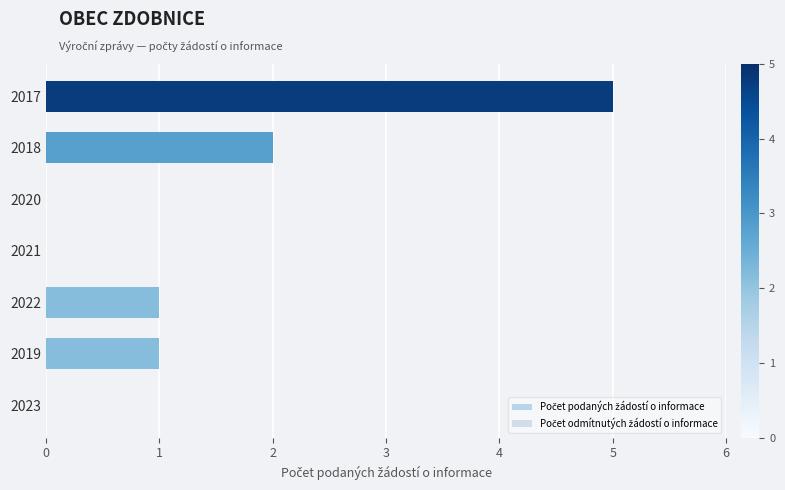

How many data points does each series have?

7